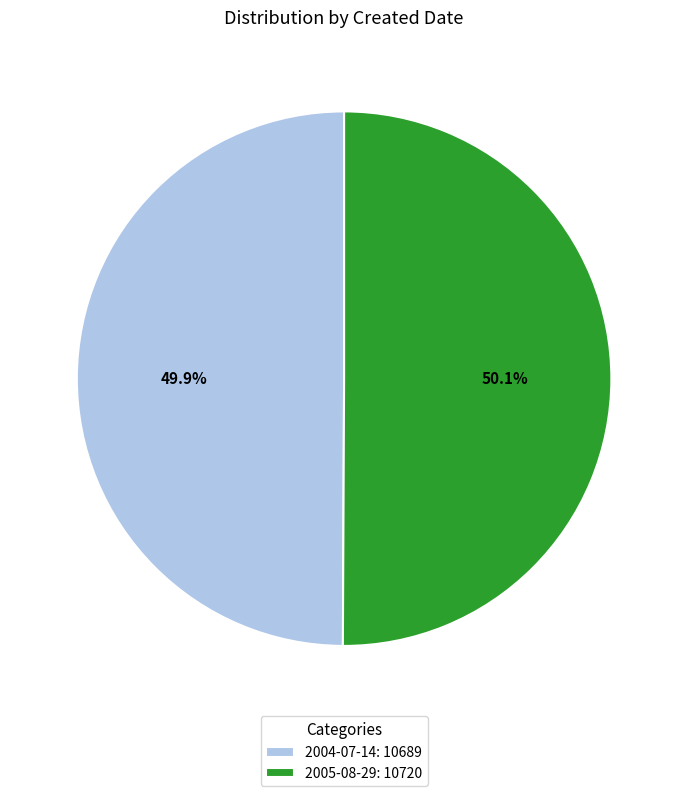

What is the ratio of the value at 2005-08-29: 10720 to the value at 2004-07-14: 10689?

1.0